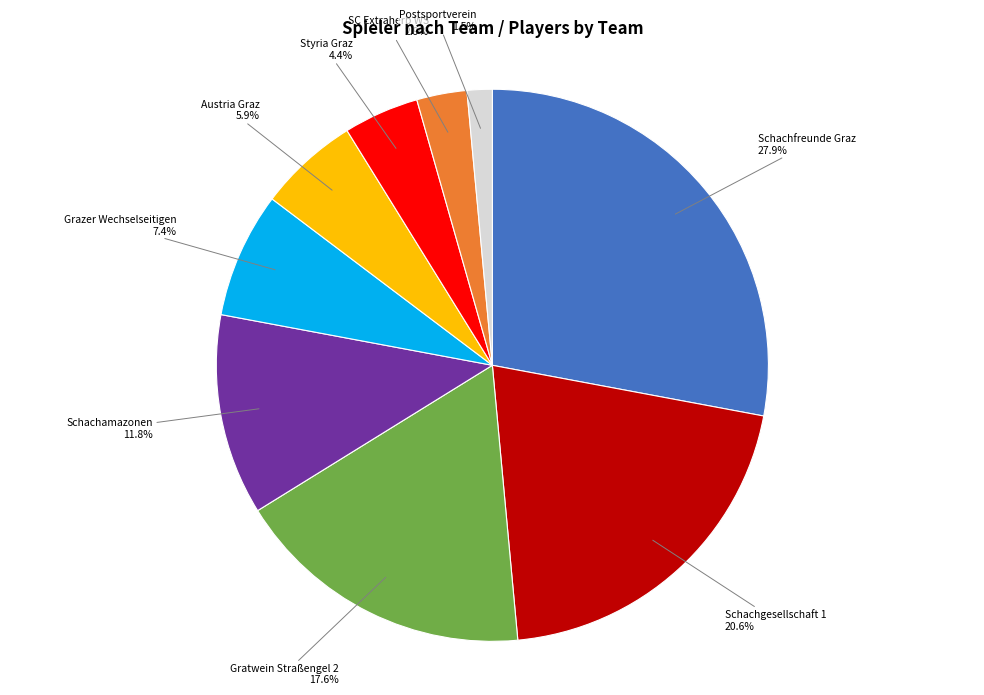

Which slice is the smallest?

Postsportverein